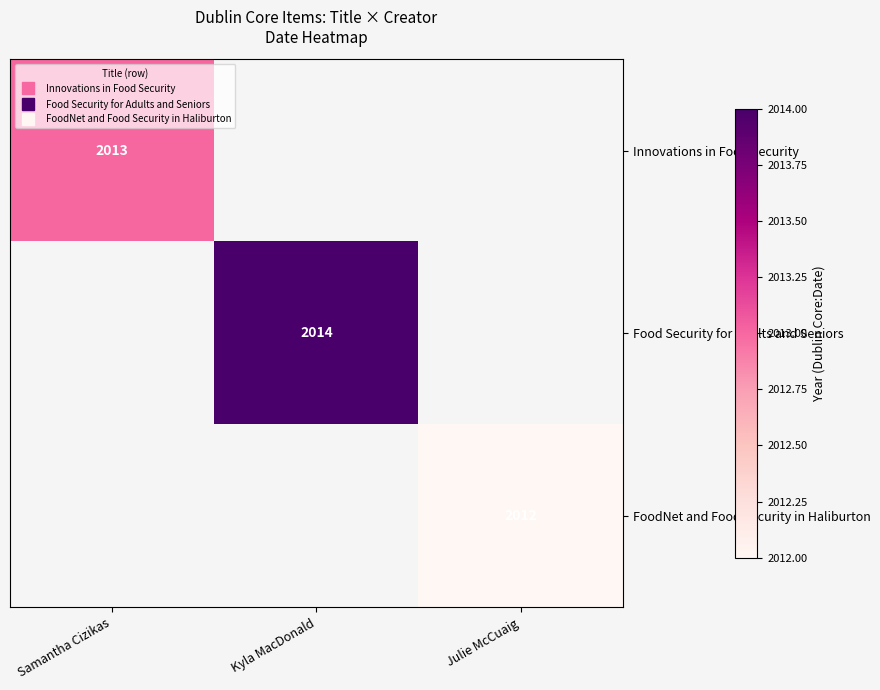

The Innovations in Food Security series shows 3568.9 at Samantha Cizikas. True or false?

False